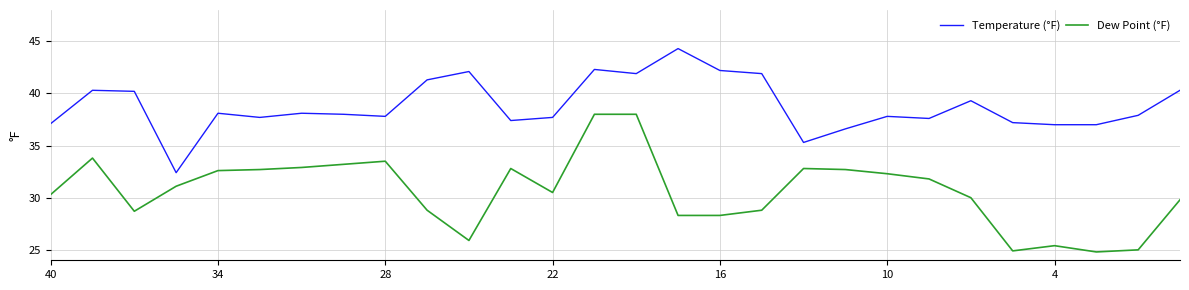

Is this an area chart (filled region under the line)?

No